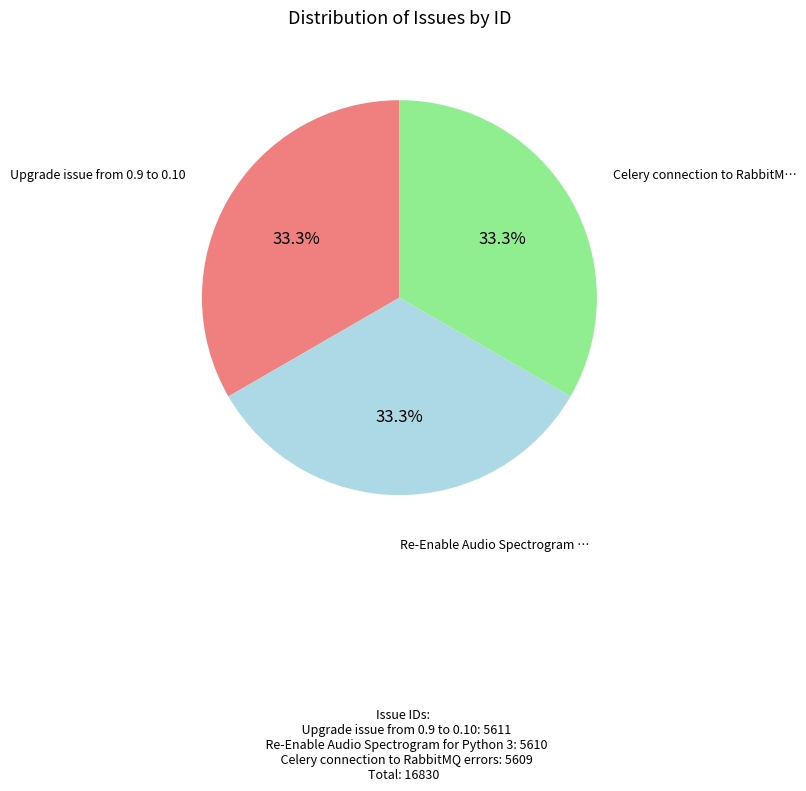

Does any single category account for the majority?

No